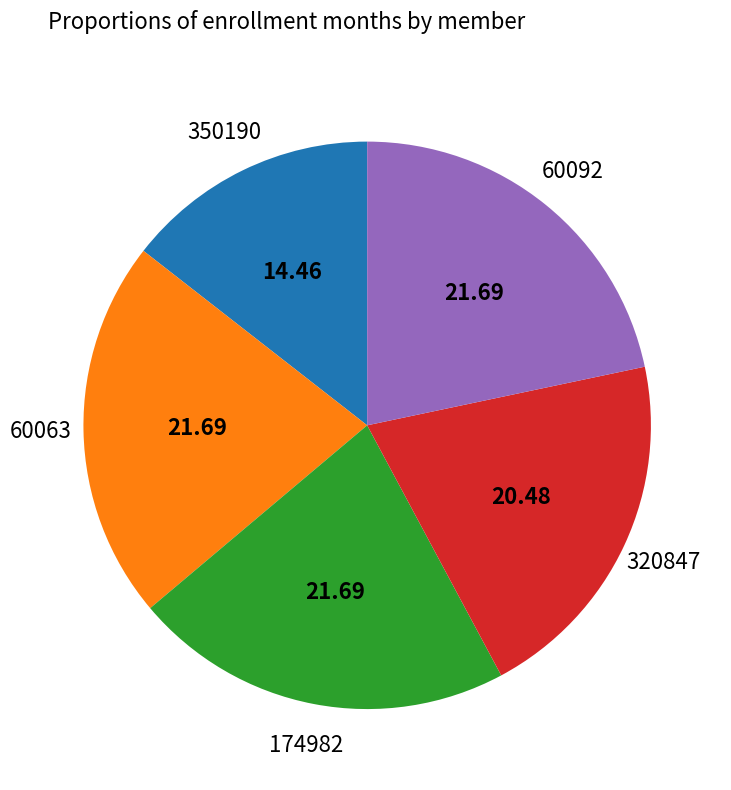

Approximately how many times larger is the value at 320847 compared to 60092?

0.9